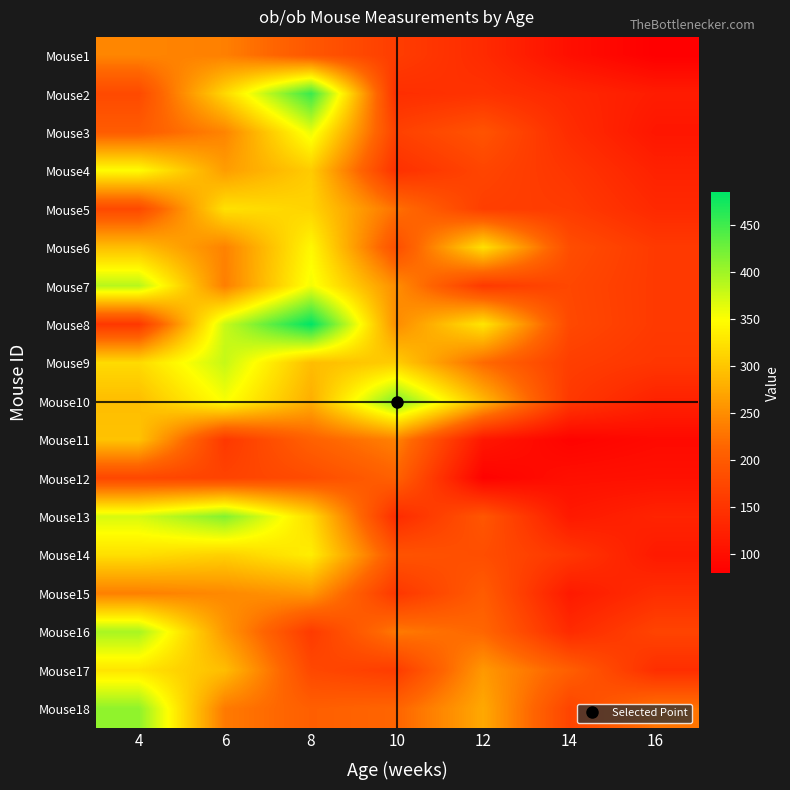

How many series are shown in this chart?

18